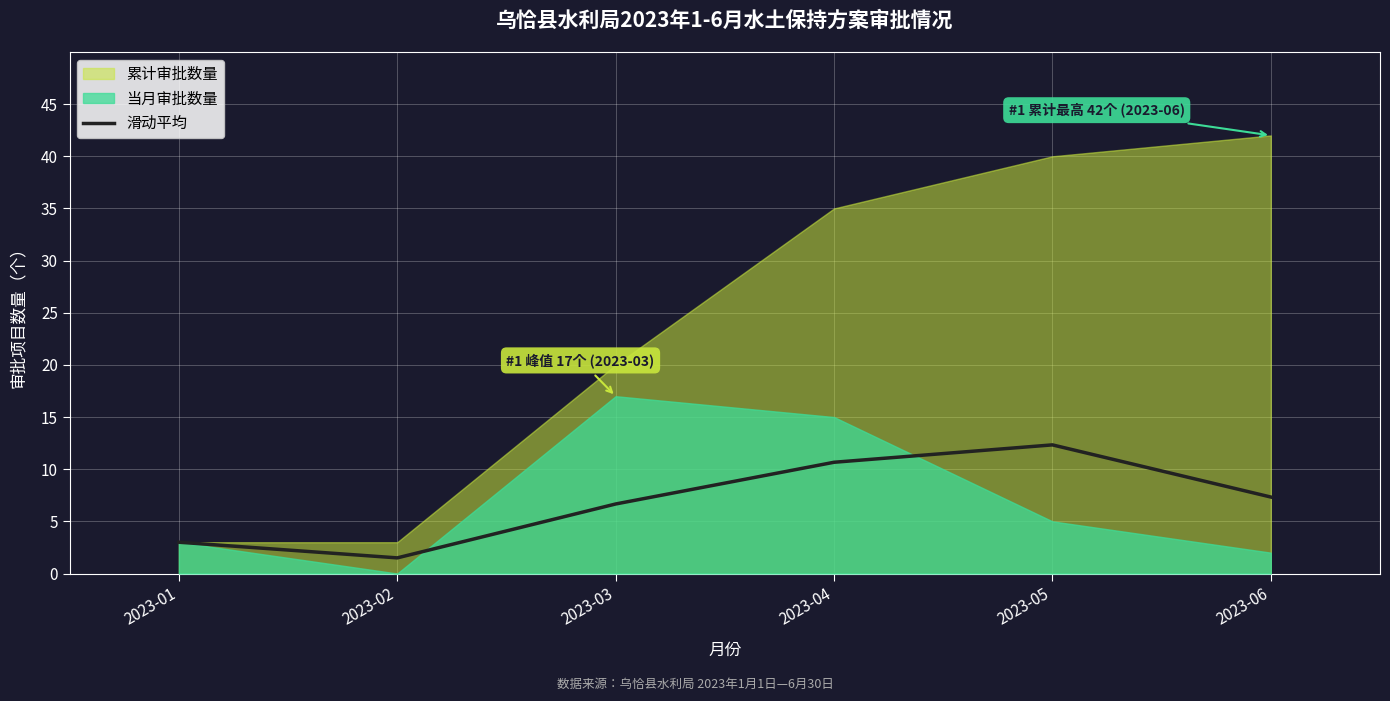

What is the sum of all values?

41.5